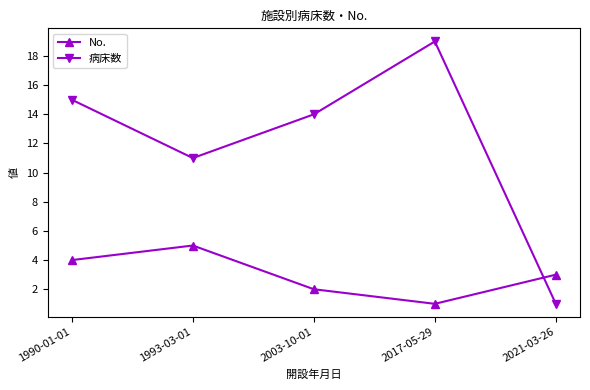

True or false: 病床数 has more than 1 interior local peaks.

False